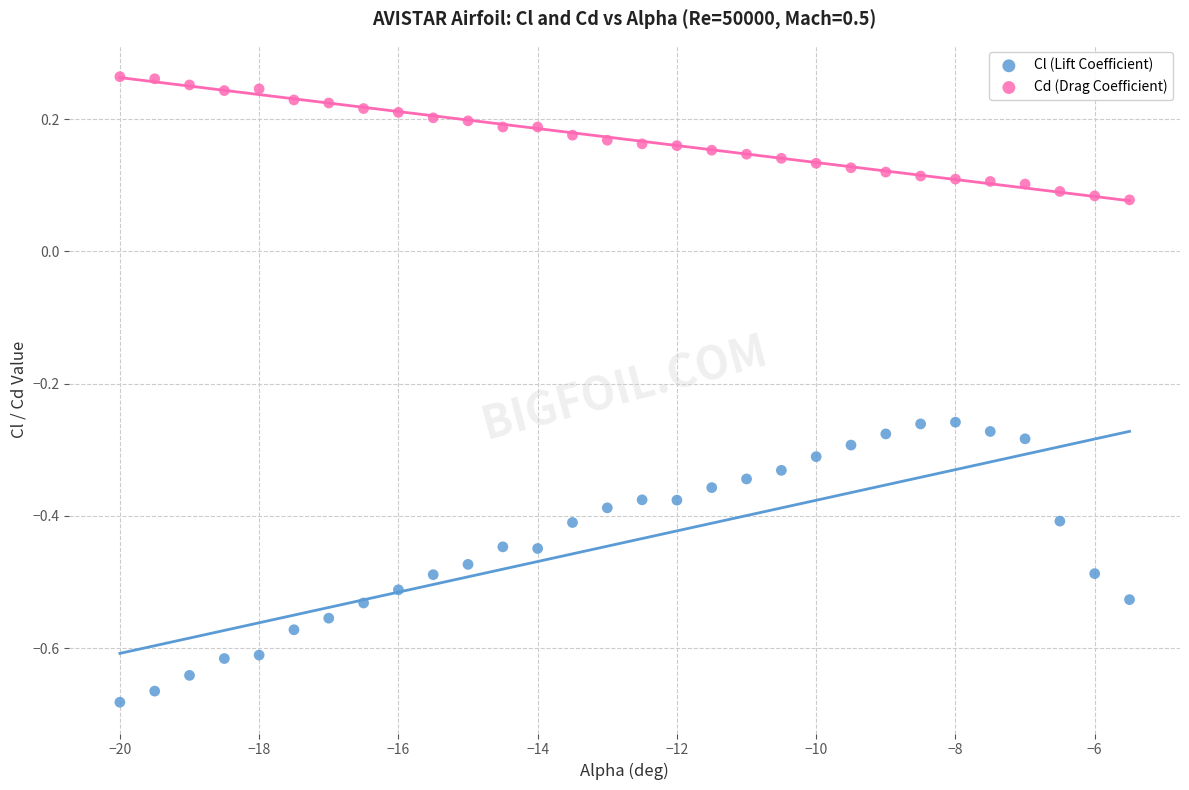

Across all data points, what is the range of X values (max minus min)?

14.5